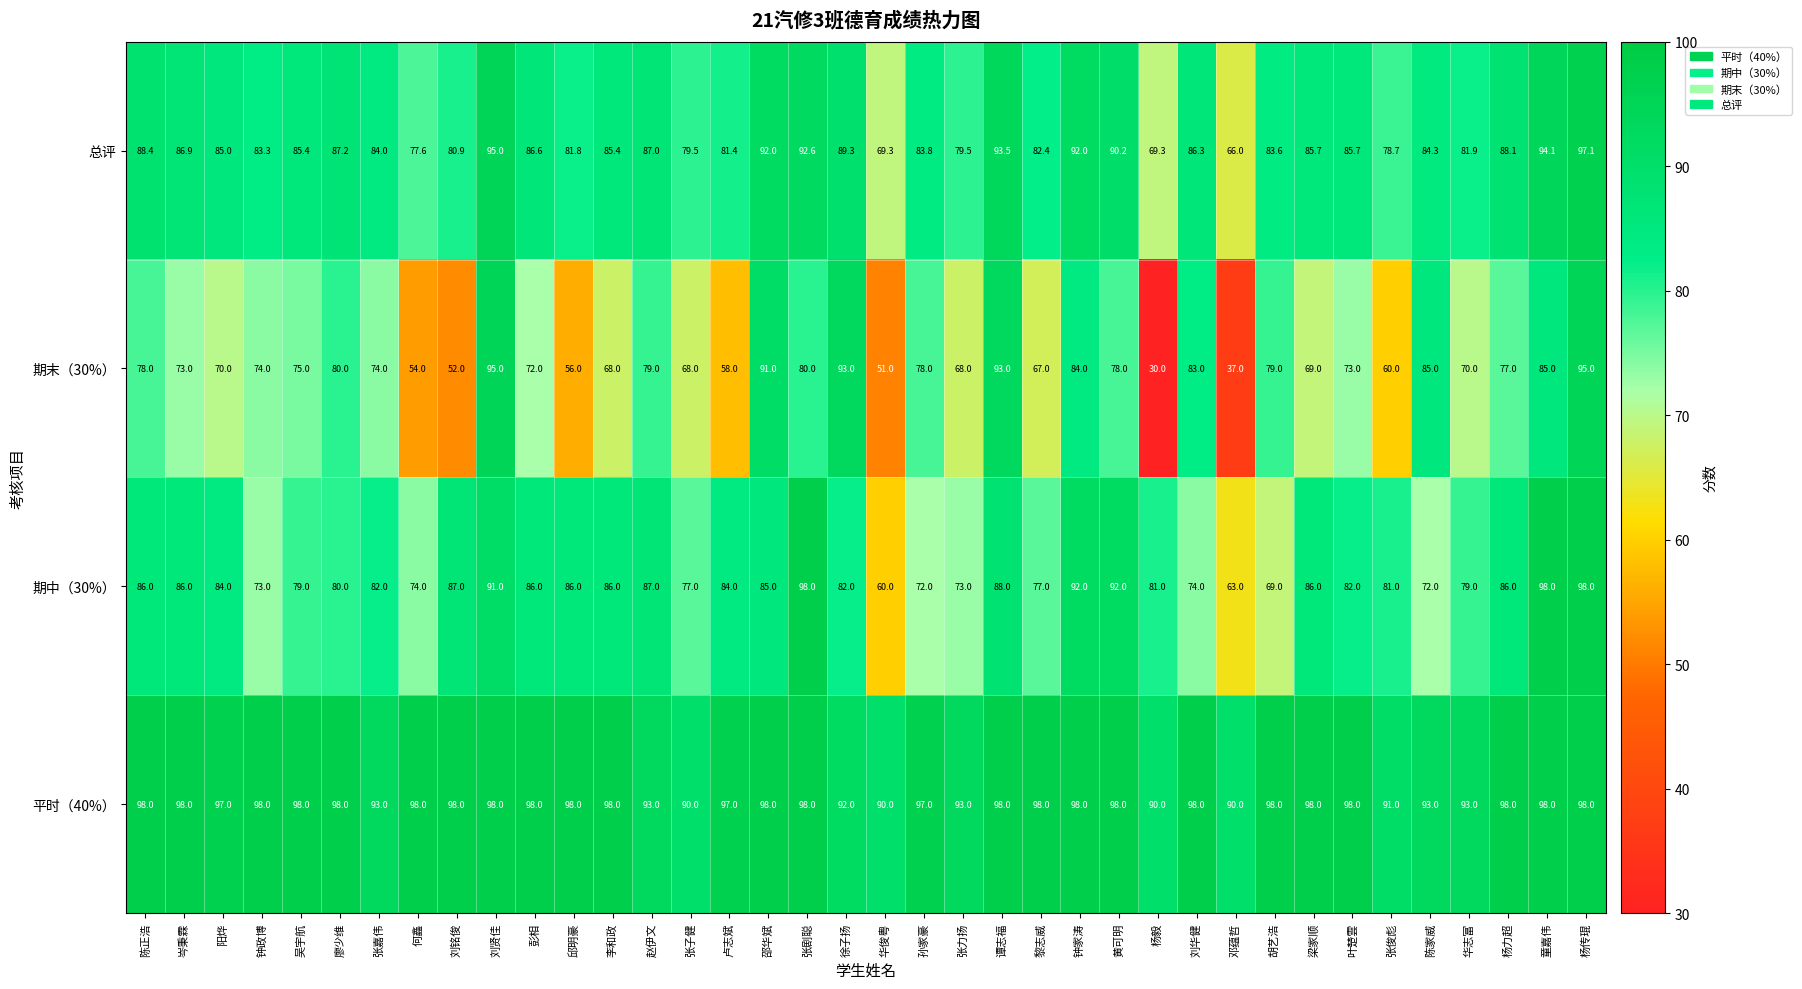

What is the sum of all 总评 values?

3220.8